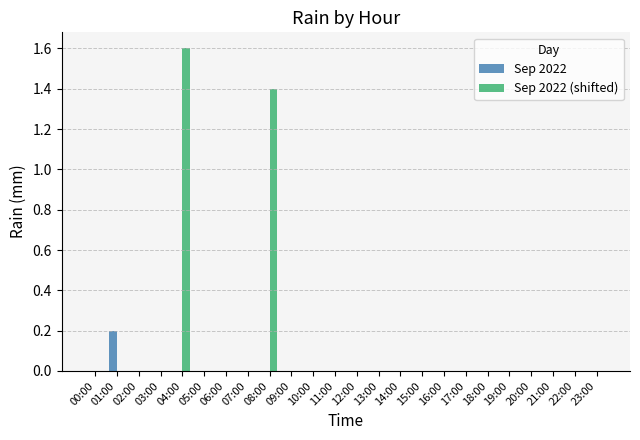

Reading right to left, transcribe all the data shown in this chart.

Sep 2022: 0.0	0.0	0.0	0.0	0.0	0.0	0.0	0.0	0.0	0.0	0.0	0.0	0.0	0.0	0.0	0.0	0.0	0.0	0.0	0.0	0.0	0.0	0.2	0.0
Sep 2022 (shifted): 0.0	0.0	0.0	0.0	0.0	0.0	0.0	0.0	0.0	0.0	0.0	0.0	0.0	0.0	0.0	1.4	0.0	0.0	0.0	1.6	0.0	0.0	0.0	0.0